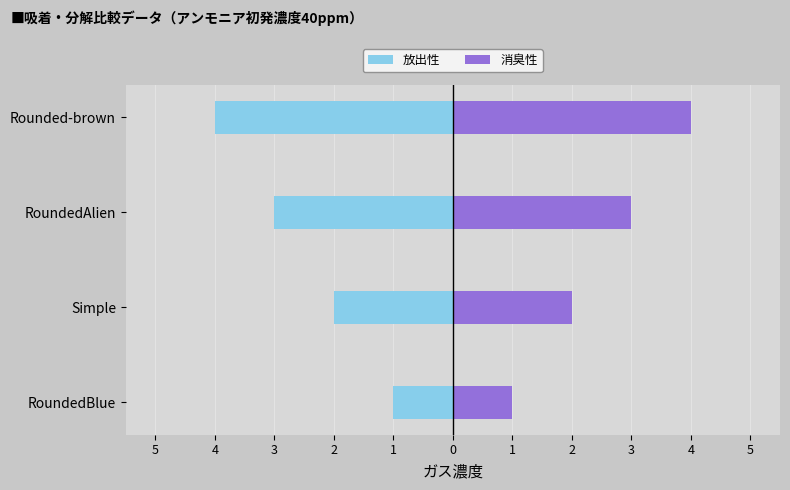

Count the number of categories in the chart.

4